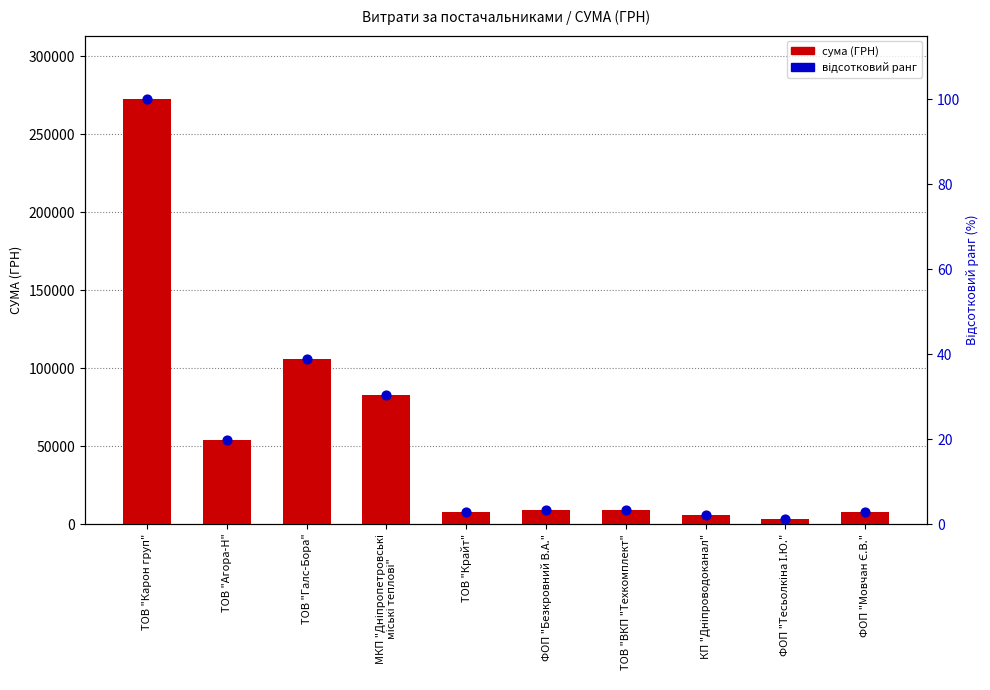

At which category is the sum across all series the highest?

ТОВ "Карон груп"